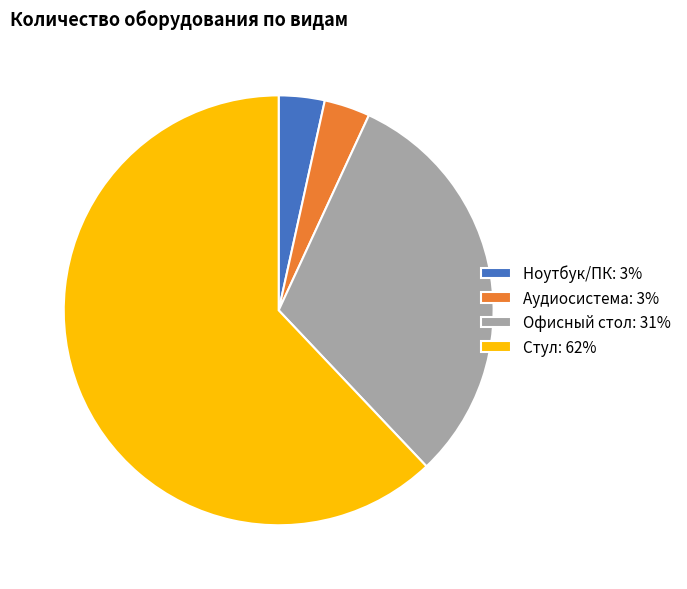

Which has a higher value, Аудиосистема: 3% or Офисный стол: 31%?

Офисный стол: 31%